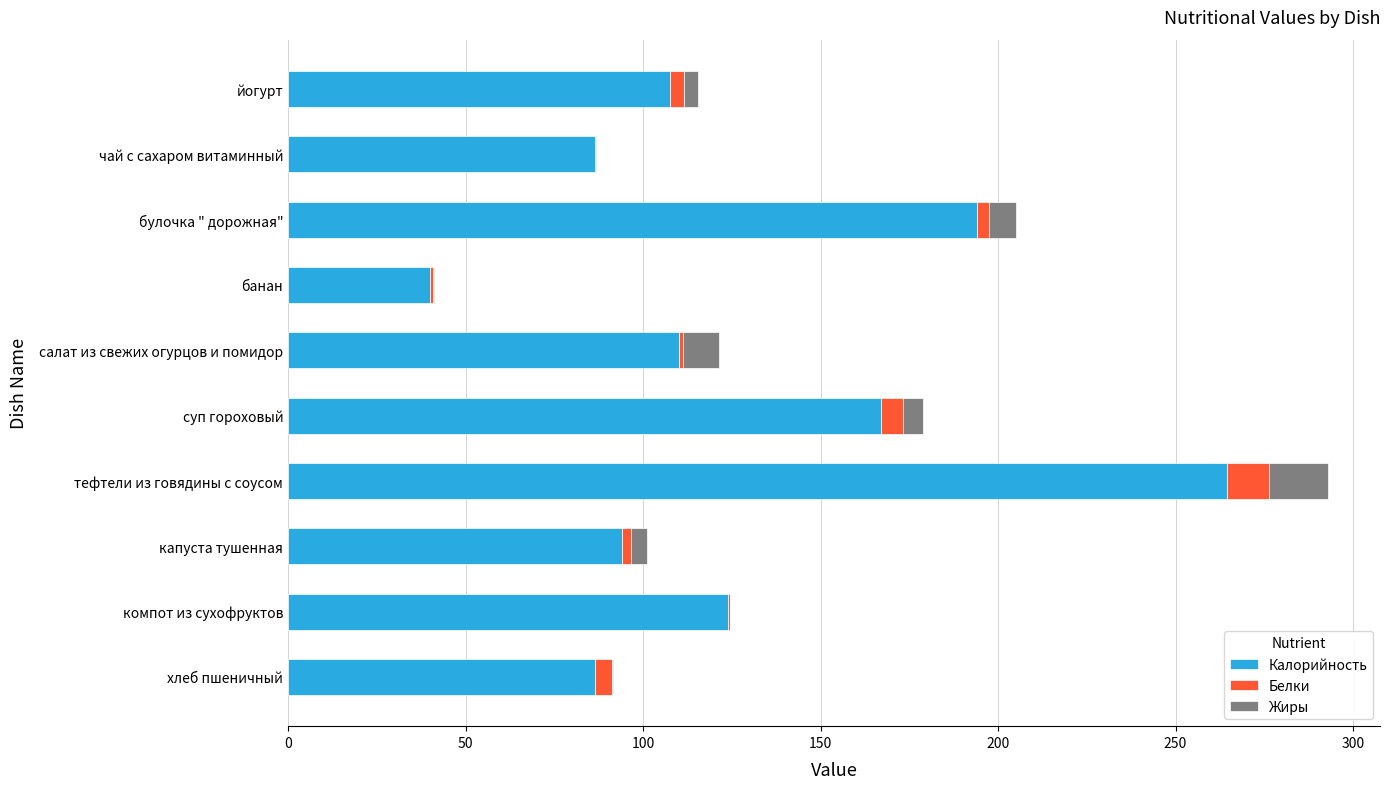

What is the highest value of the Калорийность series?

264.6